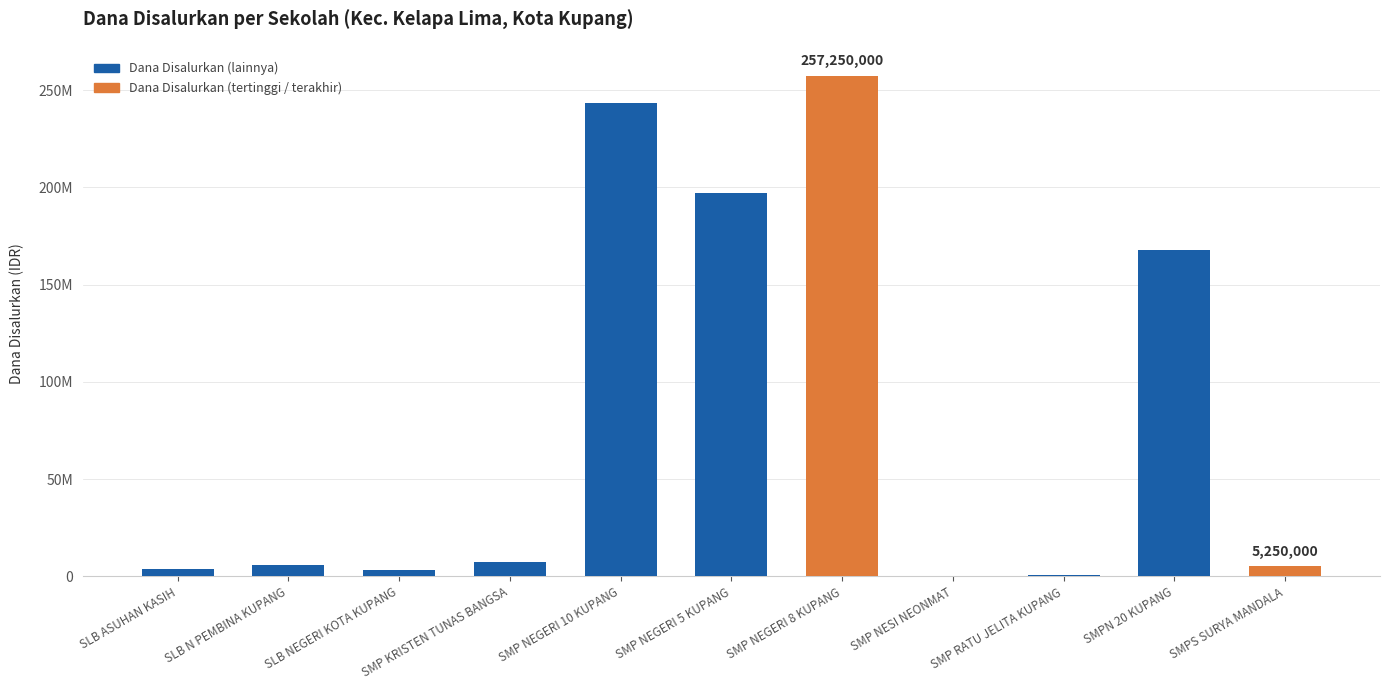

Reading right to left, transcribe all the data shown in this chart.

SMPS SURYA MANDALA=5250000	SMPN 20 KUPANG=168000000	SMP RATU JELITA KUPANG=750000	SMP NESI NEONMAT=375000	SMP NEGERI 8 KUPANG=257250000	SMP NEGERI 5 KUPANG=197250000	SMP NEGERI 10 KUPANG=243375000	SMP KRISTEN TUNAS BANGSA=7500000	SLB NEGERI KOTA KUPANG=3375000	SLB N PEMBINA KUPANG=6000000	SLB ASUHAN KASIH=3750000